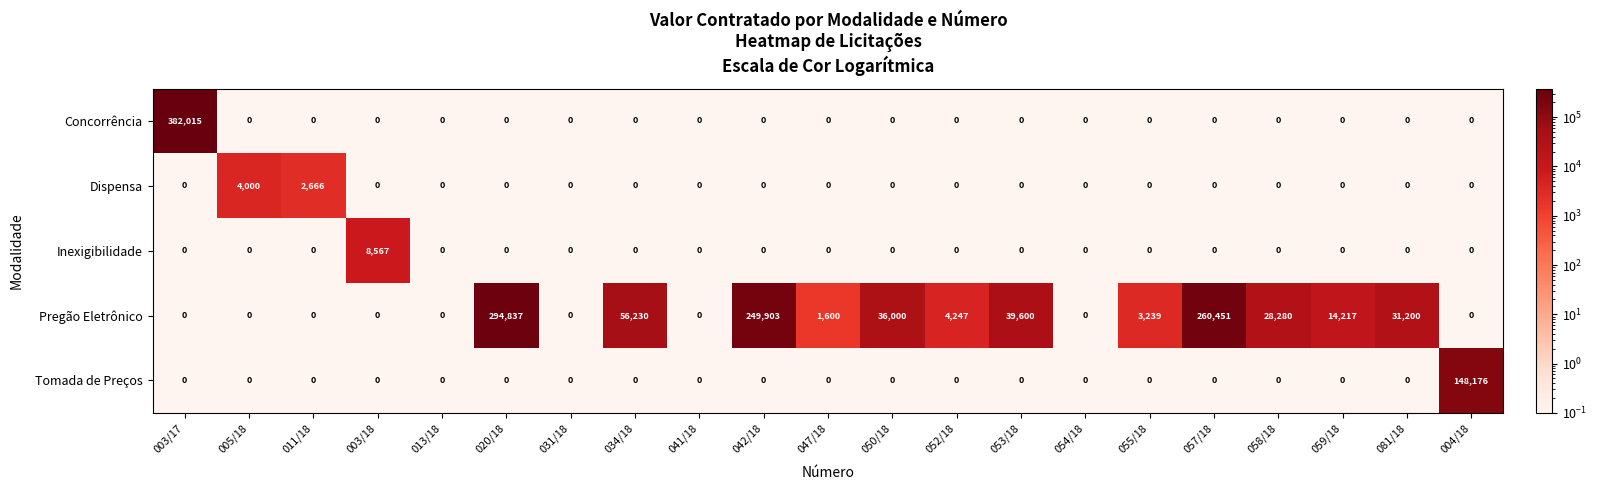

What is the total value across all series at 058/18?

28280